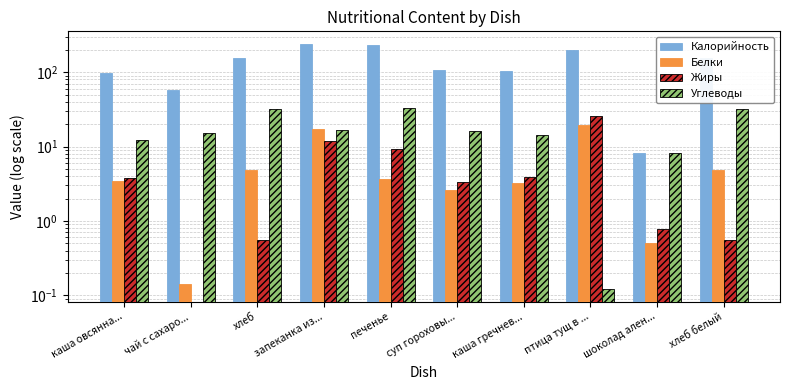

Are the bars grouped side by side (vs. stacked)?

Yes